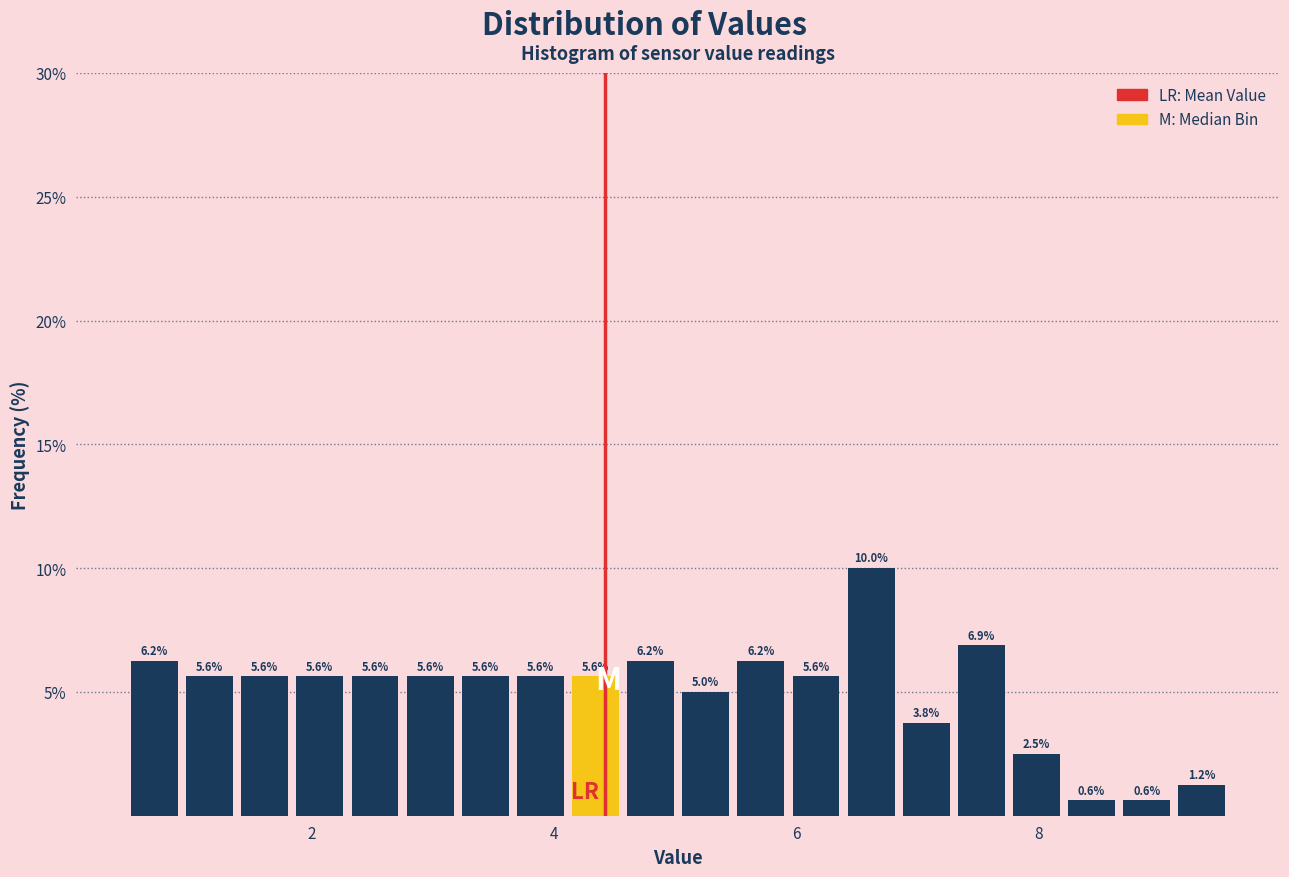

Read against the x-axis, roughly where is the centre of the tallest bar?

6.6